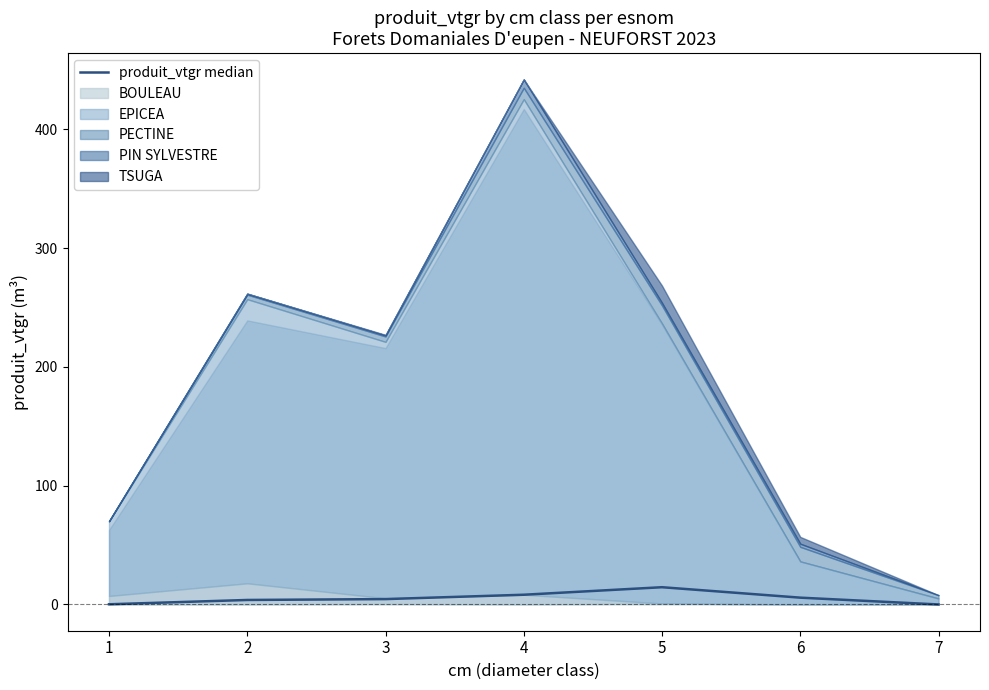

What value does the data have at 5?

14.5